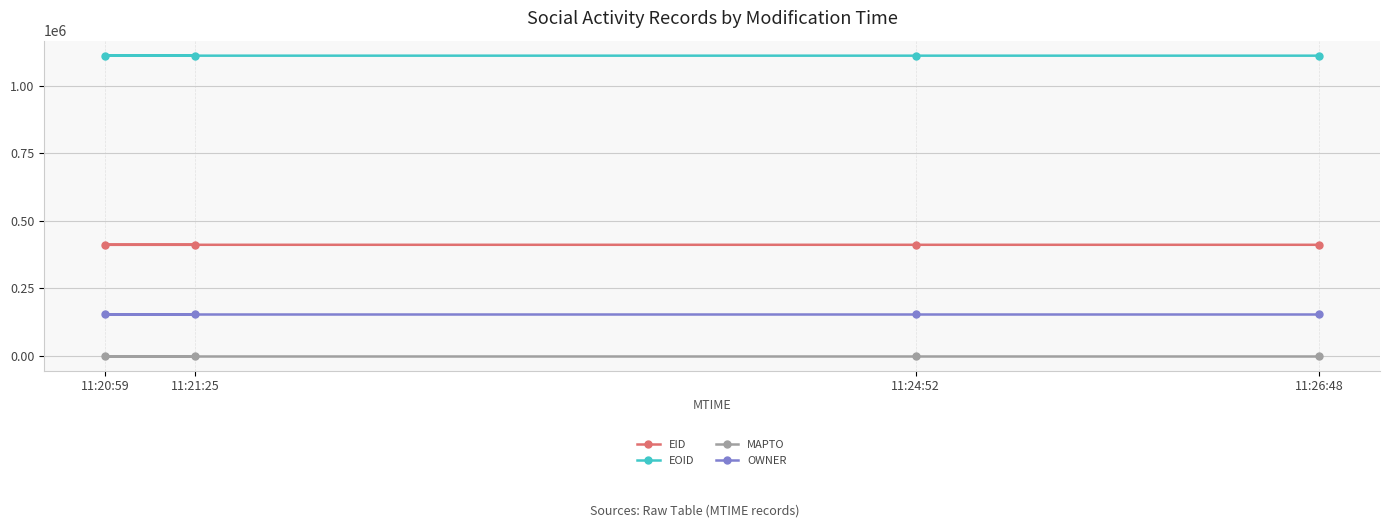

What is the spread (max minus min) of values at 11:26:48?

1111661